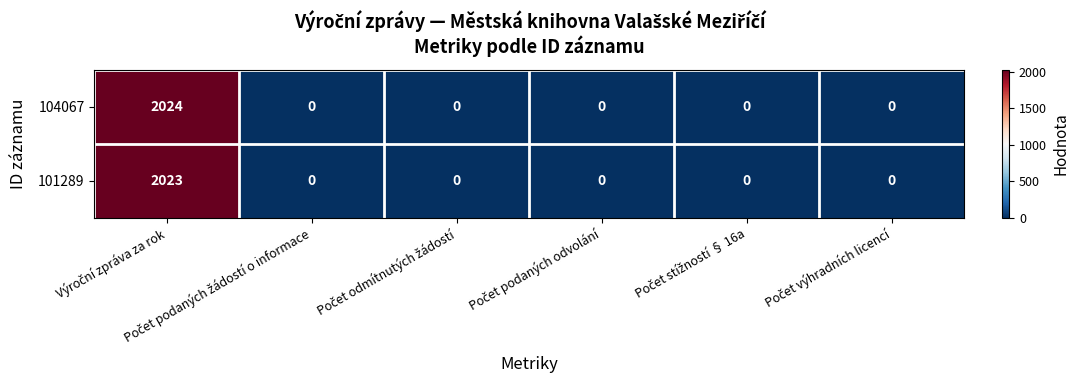

What is the maximum value for 104067?

2024